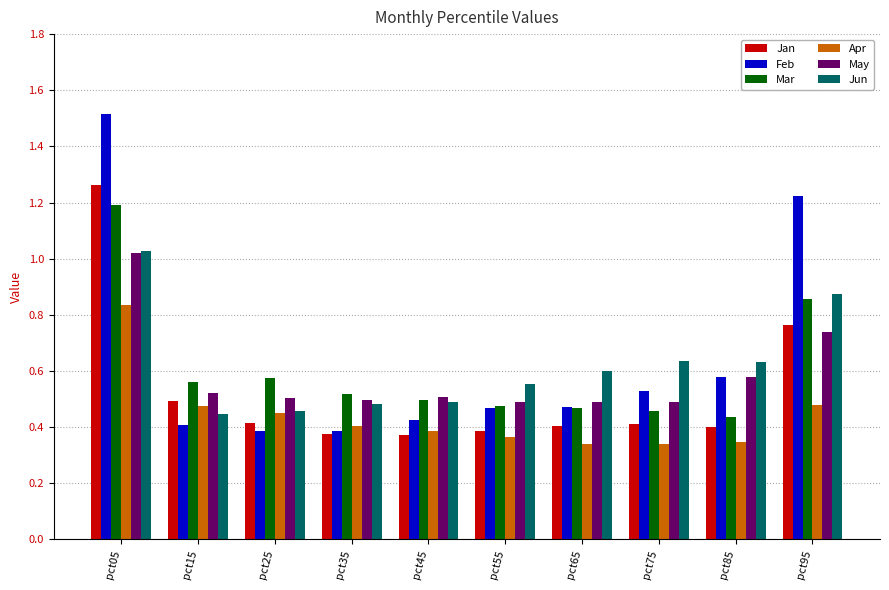

How many bars are there in each group?

6